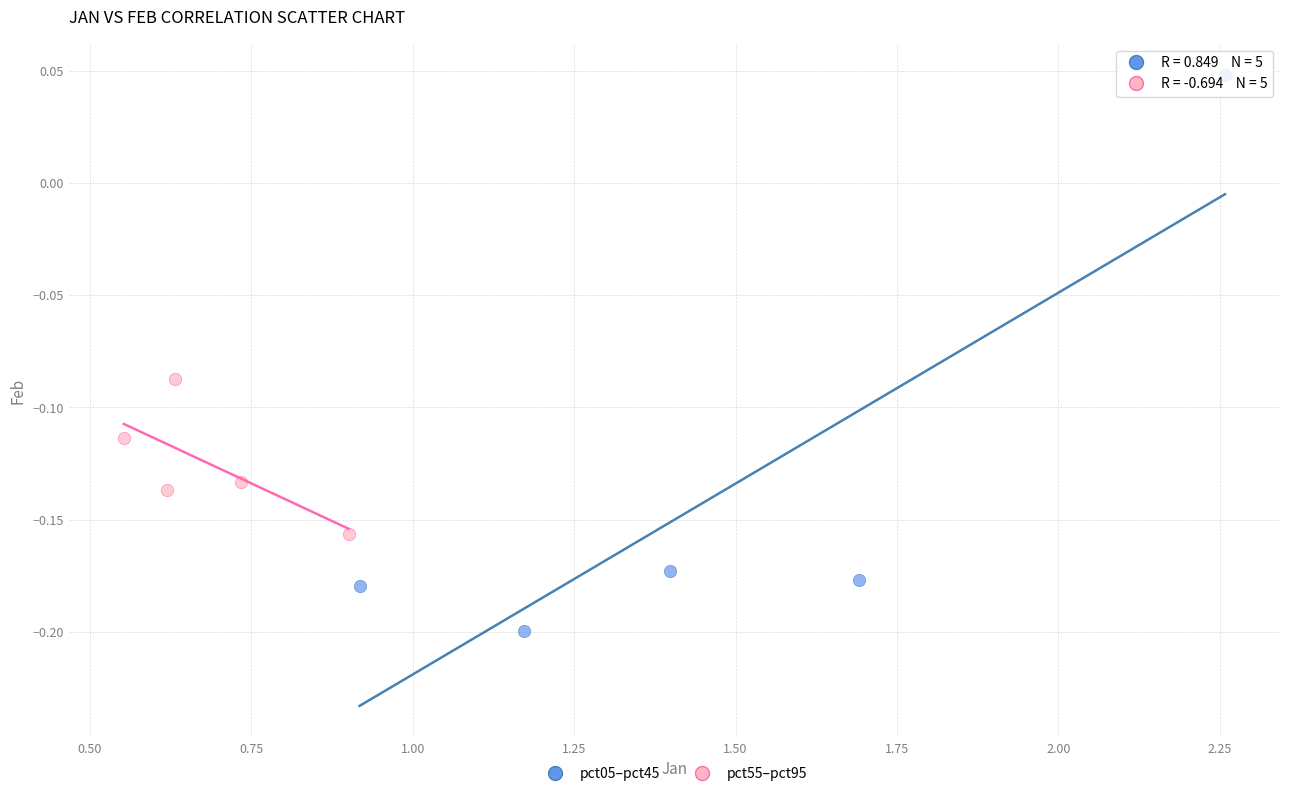

What are all the series names shown in the legend?

pct05–pct45, pct55–pct95